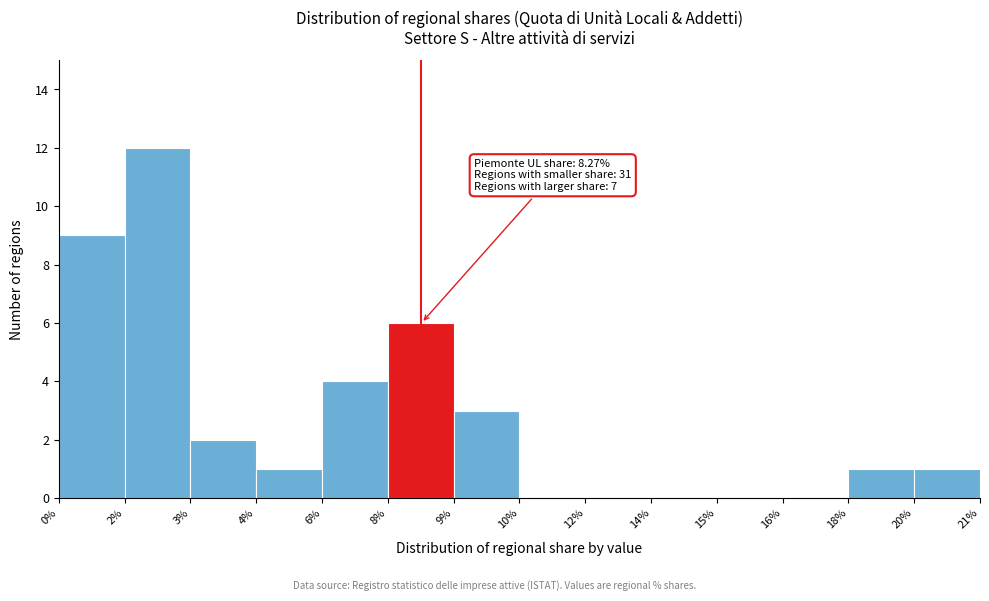

Reading right to left, what are all the values shown in this chart?

20%=1	18%=1	16%=0	15%=0	14%=0	12%=0	10%=0	9%=3	8%=6	6%=4	4%=1	3%=2	2%=12	0%=9